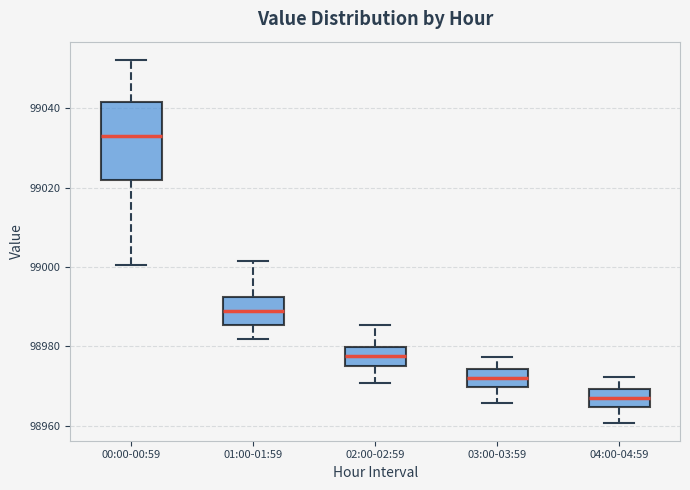

Which box has the highest median line?

00:00-00:59